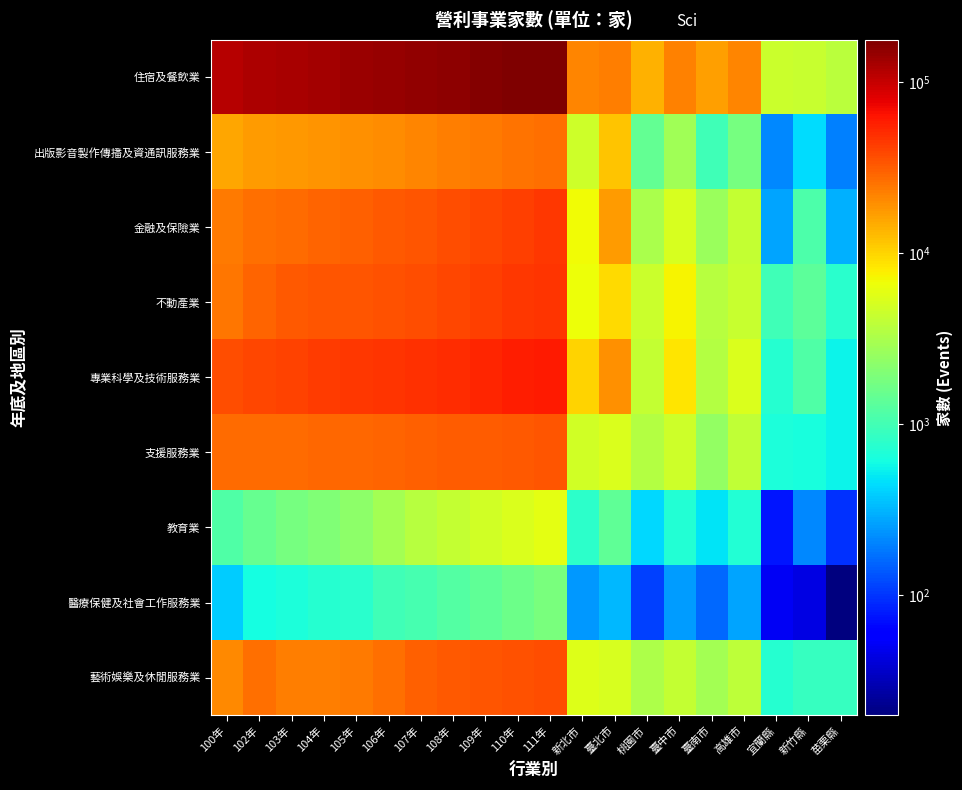

Reading right to left, list all the values displayed in this chart.

住宿及餐飲業: 苗栗縣=3816	新竹縣=4281	宜蘭縣=4526	高雄市=21399	臺南市=16757	臺中市=22070	桃園市=13703	臺北市=22989	新北市=21002	111年=176157	110年=172244	109年=165490	108年=157098	107年=152200	106年=146466	105年=139687	104年=132498	103年=124855	102年=120285	100年=112134
出版影音製作傳播及資通訊服務業: 苗栗縣=198	新竹縣=440	宜蘭縣=215	高雄市=1797	臺南市=960	臺中市=2868	桃園市=1423	臺北市=11634	新北市=4644	111年=26322	110年=25585	109年=24054	108年=22653	107年=21271	106年=20168	105年=19104	104年=18192	103年=17615	102年=16939	100年=15672
金融及保險業: 苗栗縣=305	新竹縣=1115	宜蘭縣=272	高雄市=4100	臺南市=2652	臺中市=5146	桃園市=3093	臺北市=17112	新北市=6746	111年=45185	110年=42196	109年=39275	108年=36088	107年=34333	106年=32522	105年=30794	104年=29371	103年=27809	102年=26293	100年=23735
不動產業: 苗栗縣=751	新竹縣=1327	宜蘭縣=991	高雄市=4335	臺南市=3578	臺中市=7402	桃園市=4414	臺北市=9544	新北市=6703	111年=46632	110年=44811	109年=42288	108年=38980	107年=36726	106年=35072	105年=33796	104年=33287	103年=32181	102年=29476	100年=24419
專業科學及技術服務業: 苗栗縣=550	新竹縣=1163	宜蘭縣=741	高雄市=5329	臺南市=3503	臺中市=8551	桃園市=4157	臺北市=19449	新北市=10078	111年=60184	110年=57209	109年=53885	108年=50758	107年=48331	106年=46245	105年=44321	104年=42765	103年=41097	102年=39182	100年=36078
支援服務業: 苗栗縣=556	新竹縣=635	宜蘭縣=661	高雄市=4052	臺南市=2476	臺中市=4646	桃園市=3442	臺北市=5398	新北市=4840	111年=33909	110年=32986	109年=31901	108年=31366	107年=30536	106年=29705	105年=28734	104年=27871	103年=27118	102年=27151	100年=27150
教育業: 苗栗縣=97	新竹縣=211	宜蘭縣=77	高雄市=704	臺南市=478	臺中市=715	桃園市=431	臺北市=1394	新北市=787	111年=5972	110年=5377	109年=4769	108年=4187	107年=3581	106年=2950	105年=2250	104年=1988	103年=1758	102年=1501	100年=1161
醫療保健及社會工作服務業: 苗栗縣=20	新竹縣=45	宜蘭縣=51	高雄市=267	臺南市=158	臺中市=257	桃園市=110	臺北市=329	新北市=248	111年=1841	110年=1608	109年=1408	108年=1216	107年=1060	106年=976	105年=767	104年=726	103年=664	102年=622	100年=390
藝術娛樂及休閒服務業: 苗栗縣=879	新竹縣=868	宜蘭縣=730	高雄市=3857	臺南市=2879	臺中市=4155	桃園市=3284	臺北市=5100	新北市=5499	111年=36052	110年=35372	109年=34293	108年=32994	107年=30569	106年=25985	105年=23879	104年=23255	103年=22999	102年=26168	100年=20433